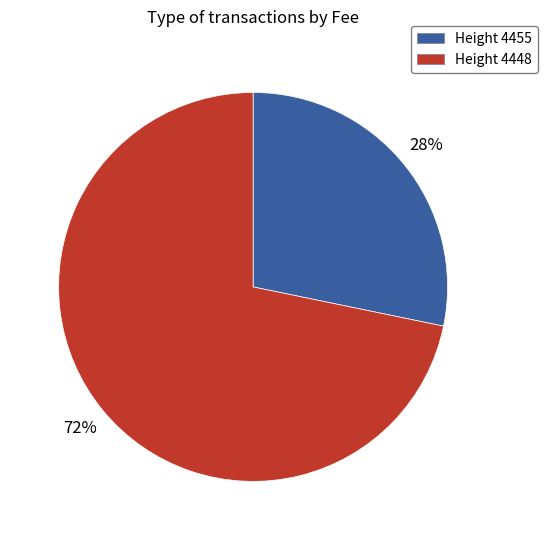

Combined, do Height 4448 and Height 4455 account for over 50%?

Yes